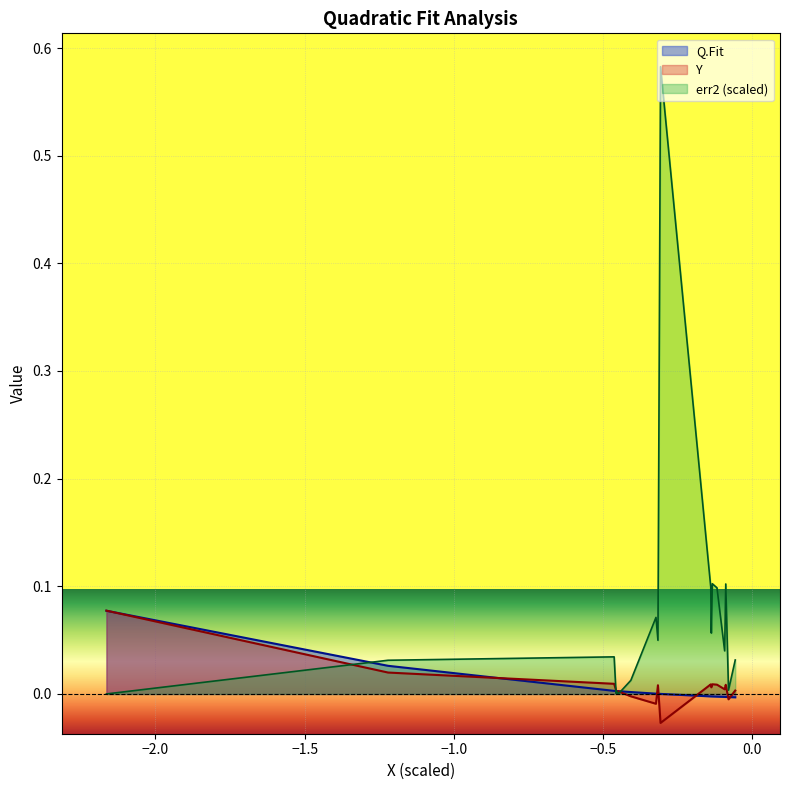

What are all the series names shown in the legend?

Q.Fit, Y, err2 (scaled)